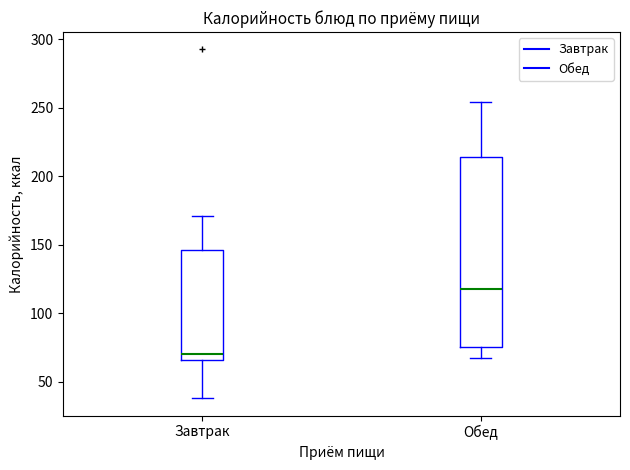

Which box has the highest median line?

Обед